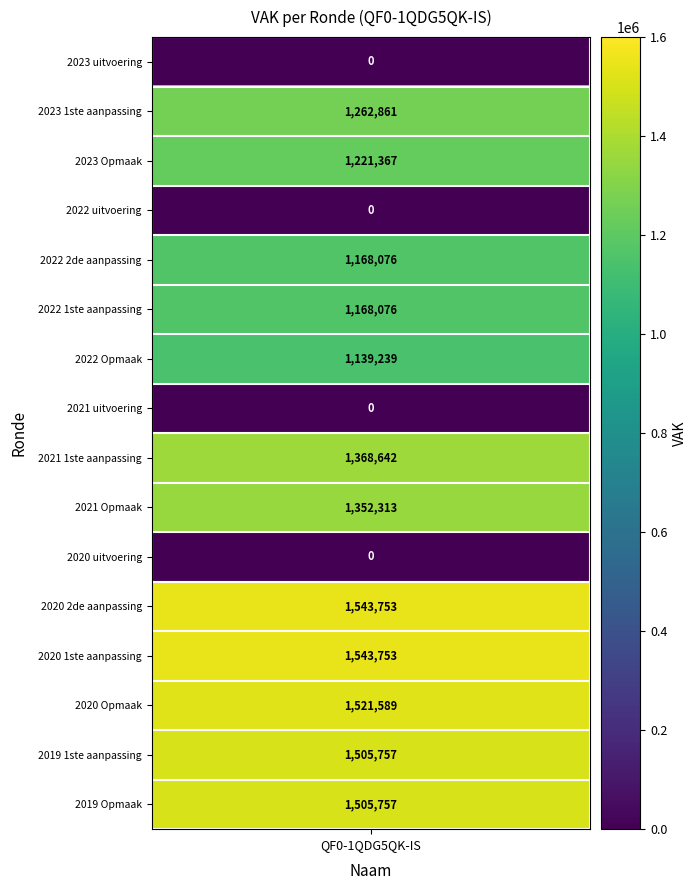

How many values are below 1262861?

8